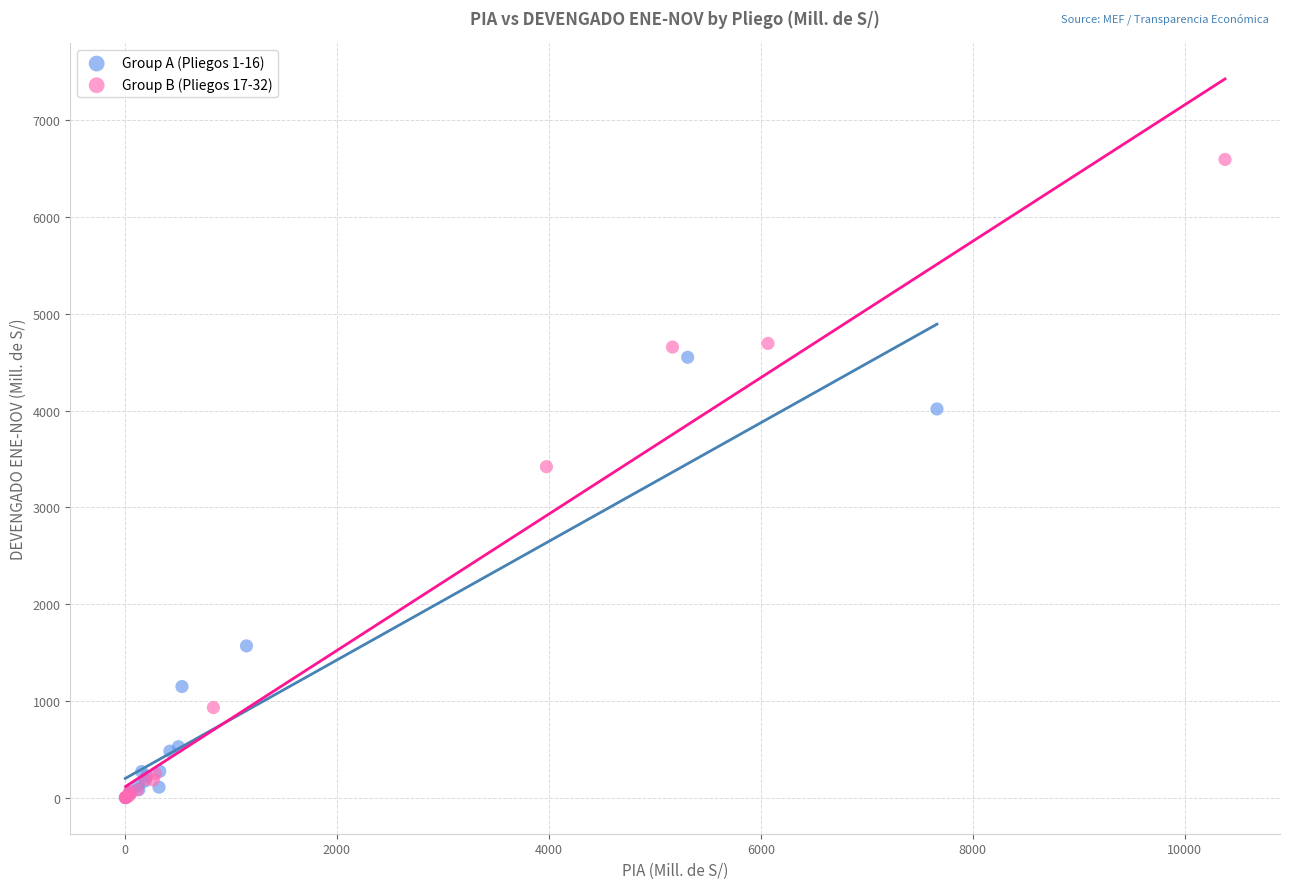

What are all the series names shown in the legend?

Group A (Pliegos 1-16), Group B (Pliegos 17-32)